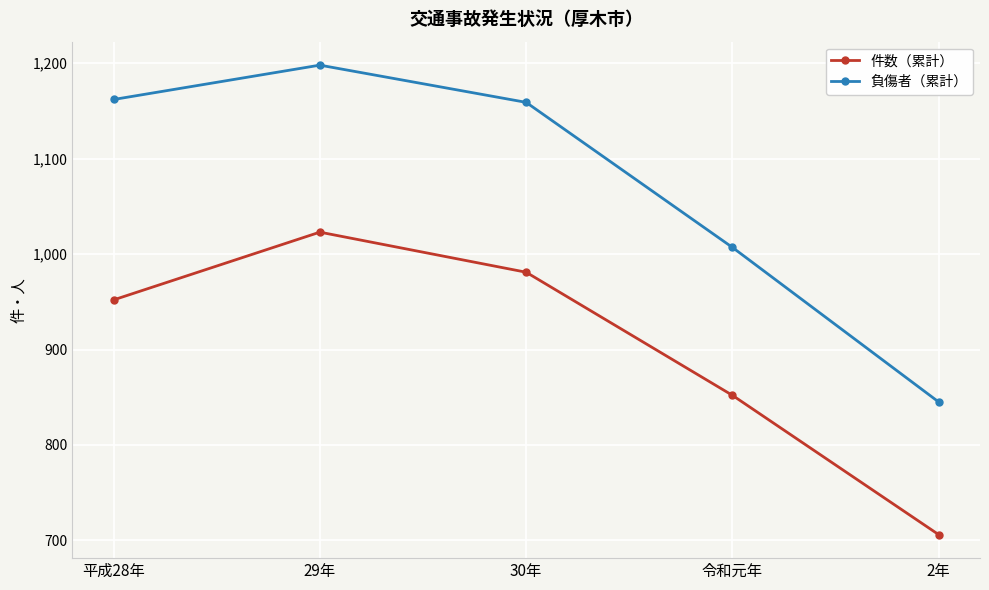

Where is 負傷者（累計） nearest to the value 1021?

令和元年